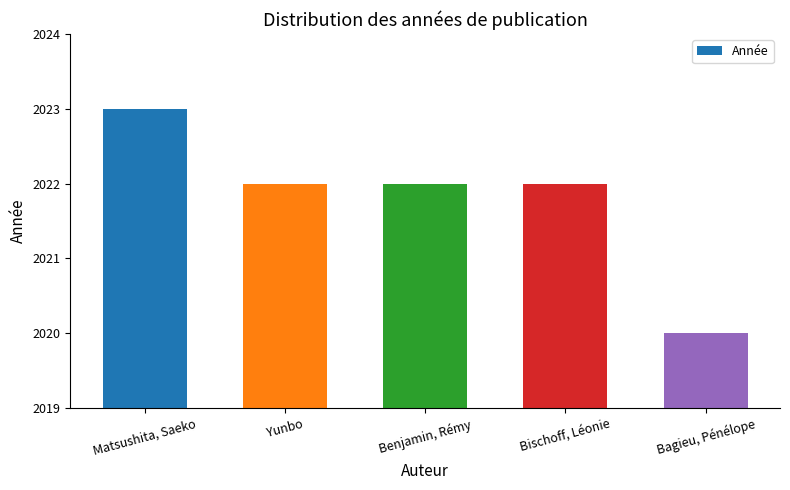

What is the value of the 3rd bar from the left?

2022